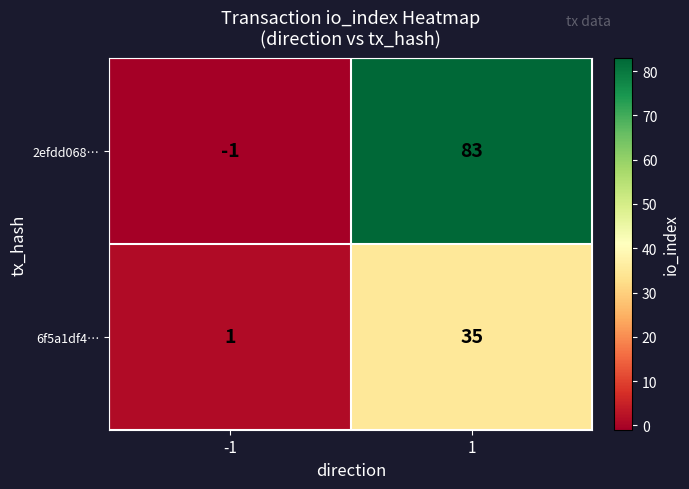

Reading left to right, what are all the values shown in this chart?

2efdd068…: -1	83
6f5a1df4…: 1	35